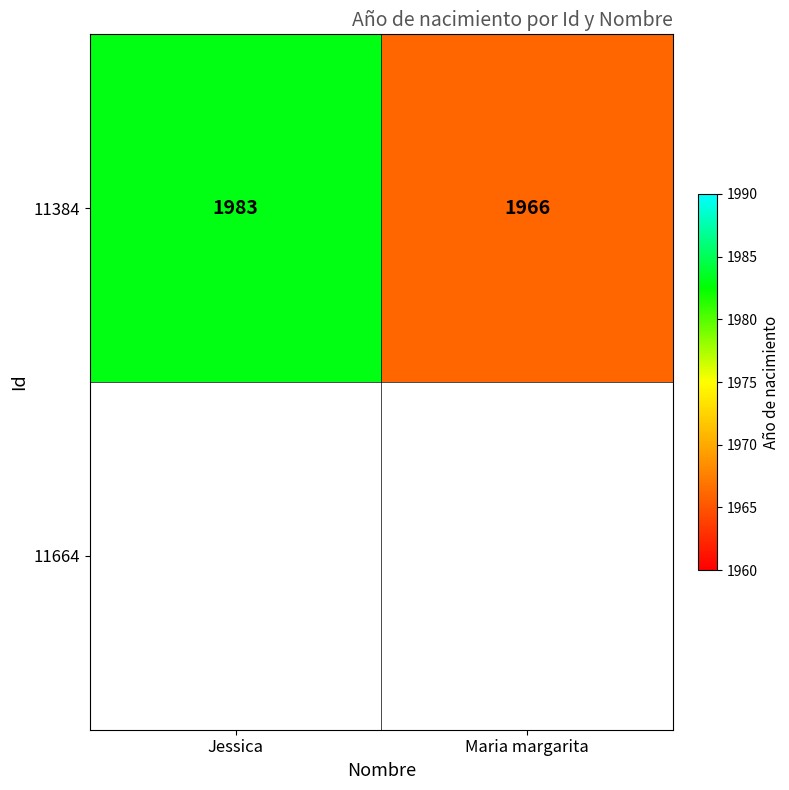

Which has a higher value, Maria margarita or Jessica?

Jessica